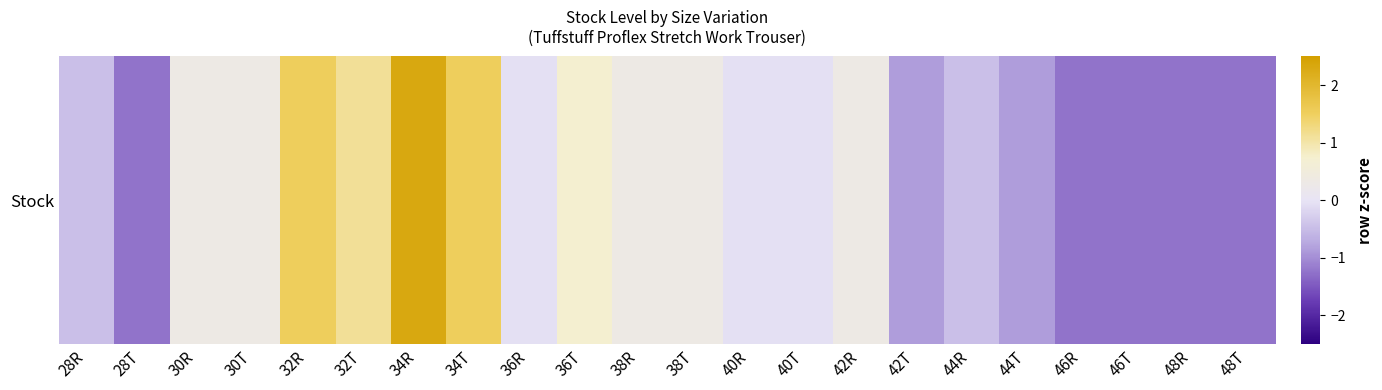

Rank the categories by value from lowest to highest.

28T, 46R, 46T, 48R, 48T, 42T, 44T, 28R, 44R, 36R, 40R, 40T, 30R, 30T, 38R, 38T, 42R, 36T, 32T, 32R, 34T, 34R